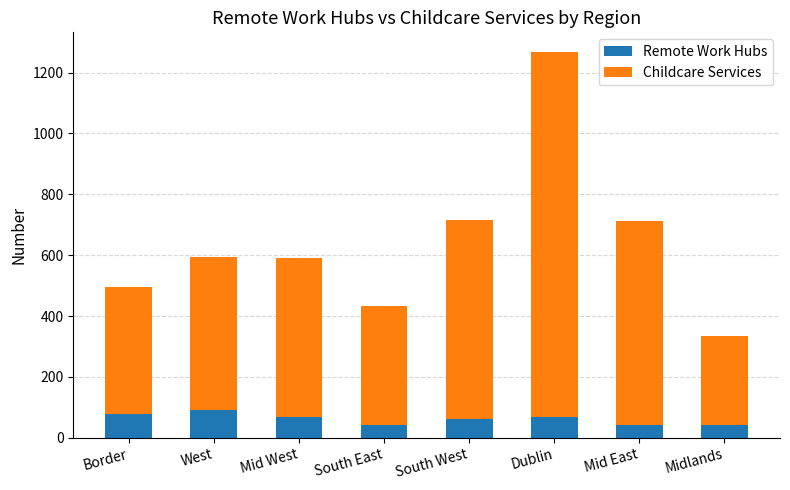

At which category is the sum across all series the highest?

Dublin